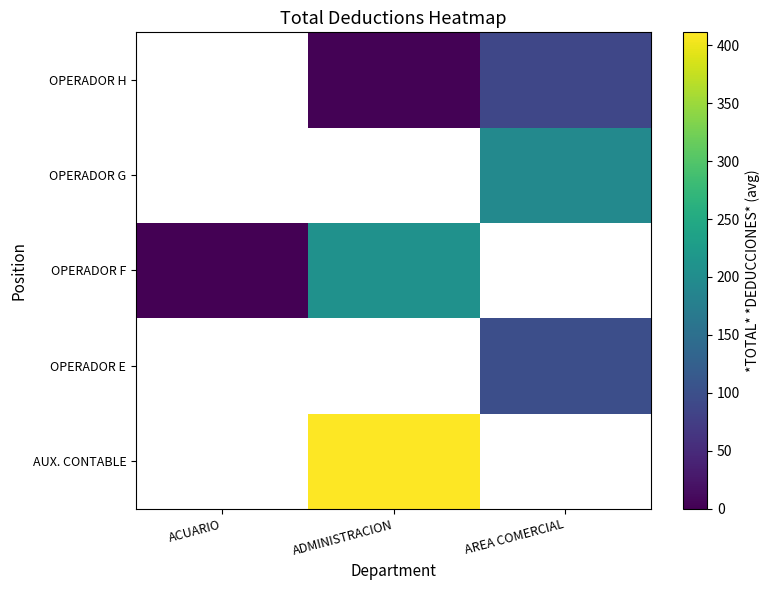

List the series in order of their overall mean, highest first.

AUX. CONTABLE, OPERADOR E, OPERADOR F, OPERADOR G, OPERADOR H